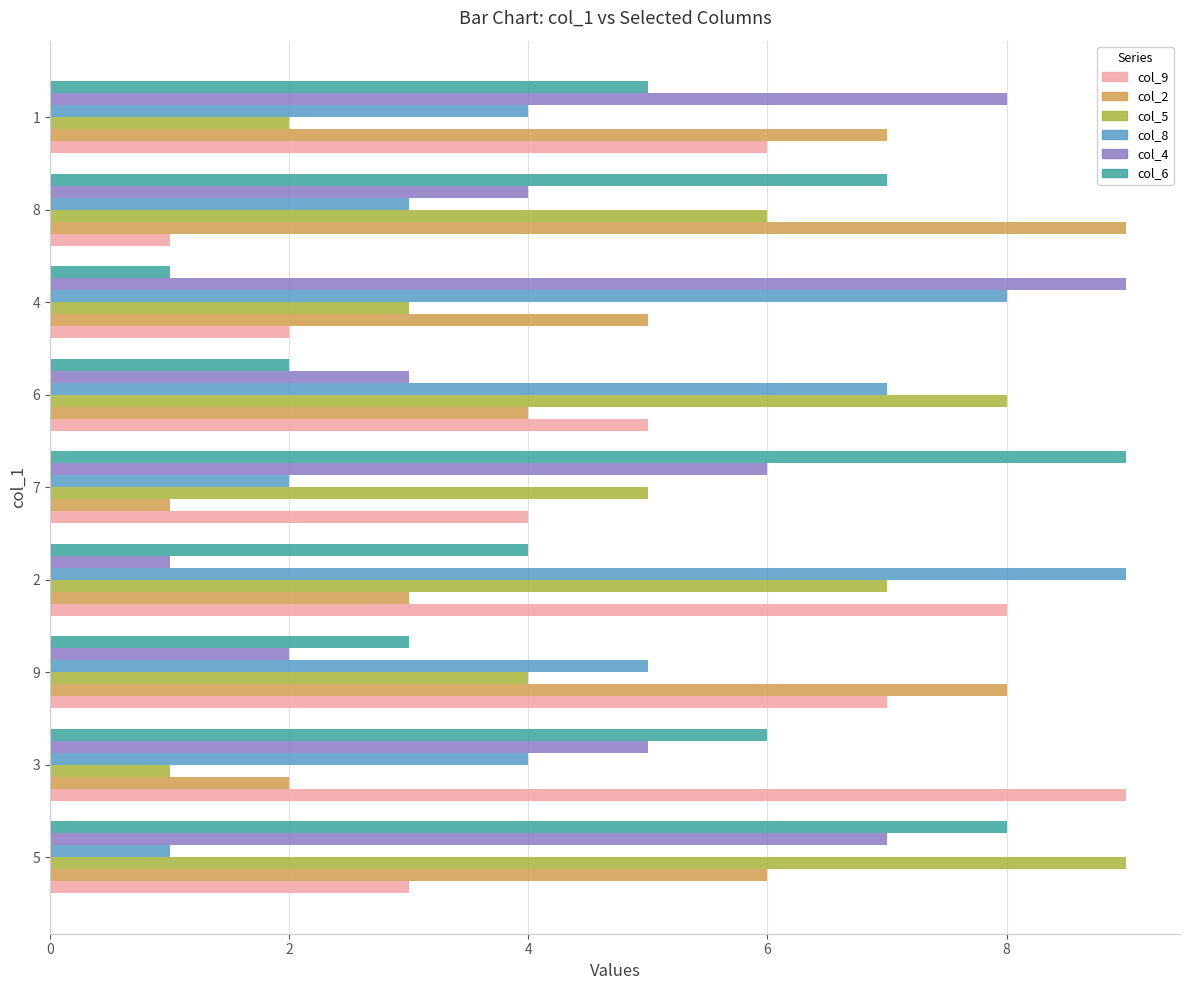

Which series changed the most between 3 and 8?

col_9